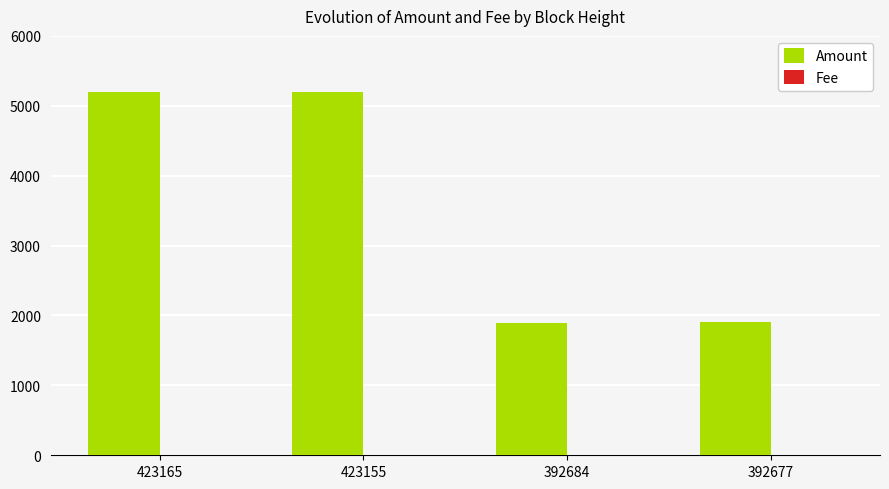

Is it true that Amount equals 2476 at 392684?

False